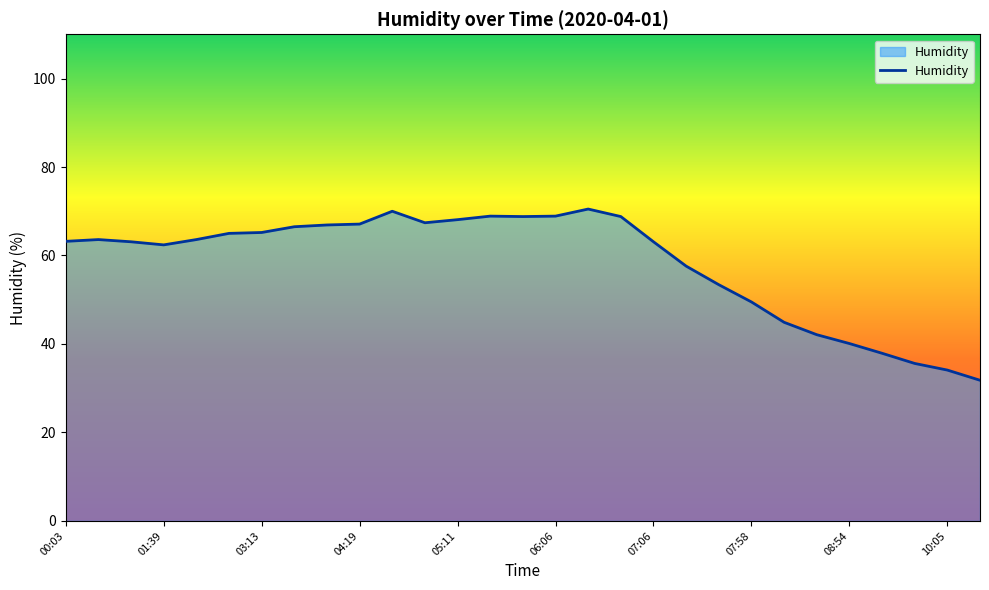

What is the minimum value shown in the chart?

31.8